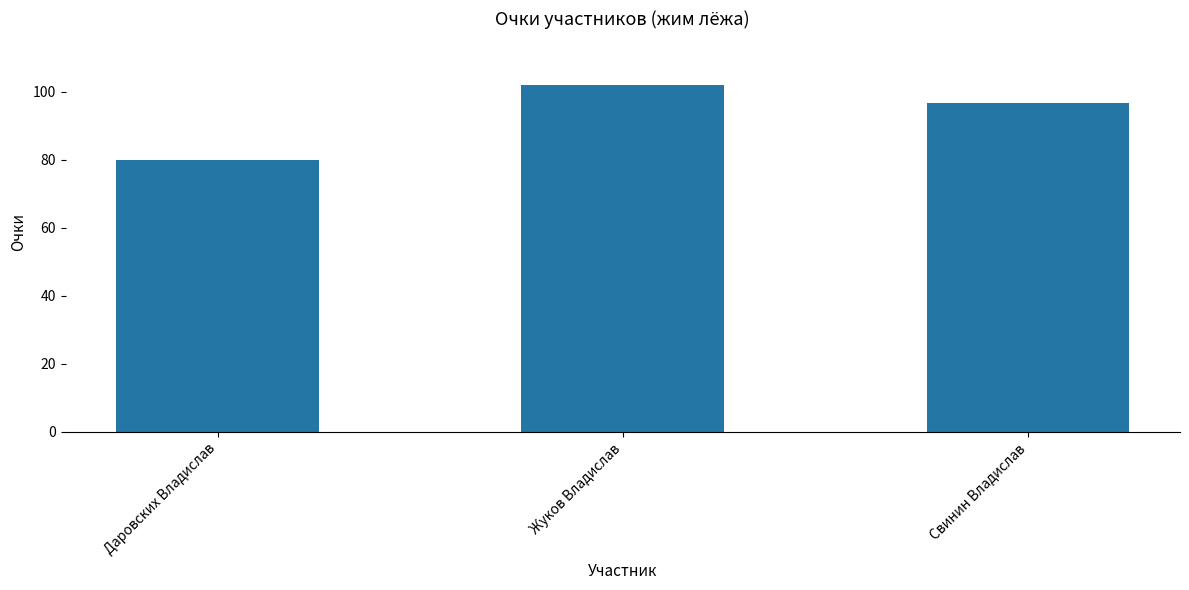

The value at Свинин Владислав is 27.0. True or false?

False